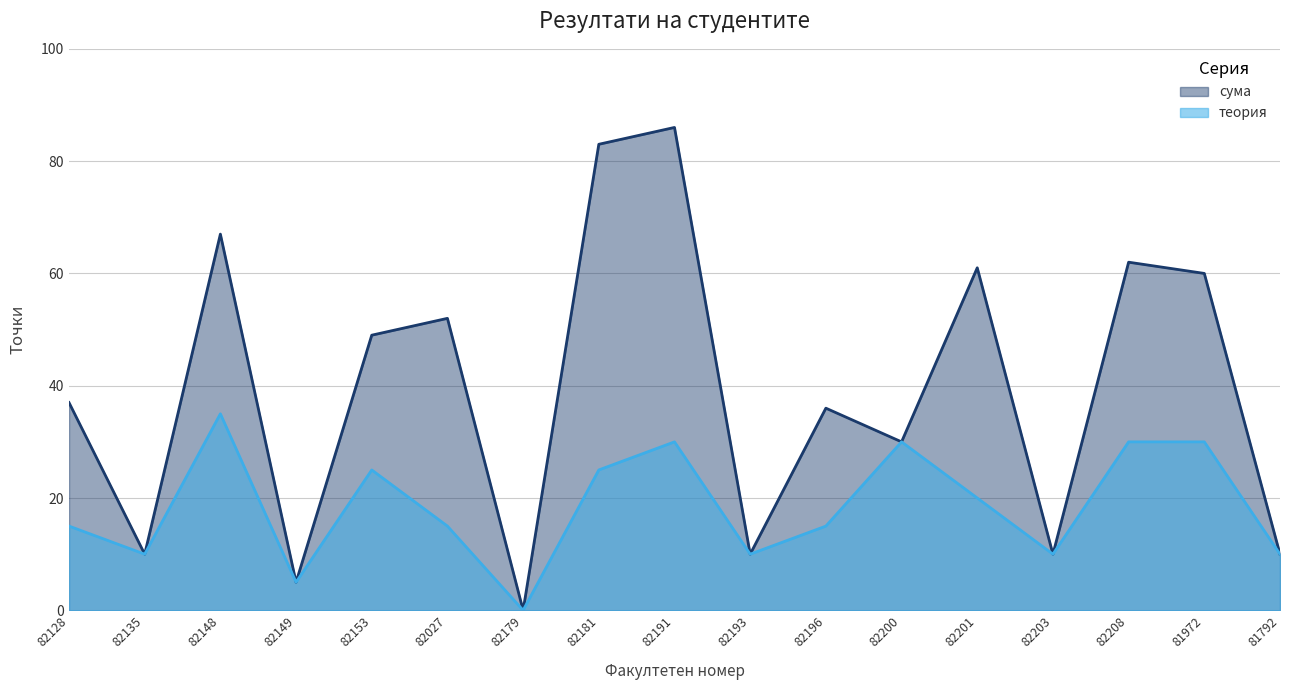

How many data points in теория are above 15?

8